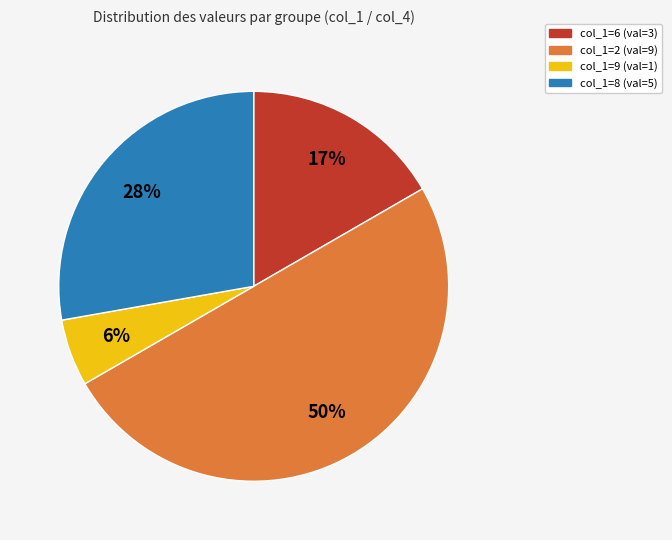

To the nearest percent, what is the average slice percentage?

25%